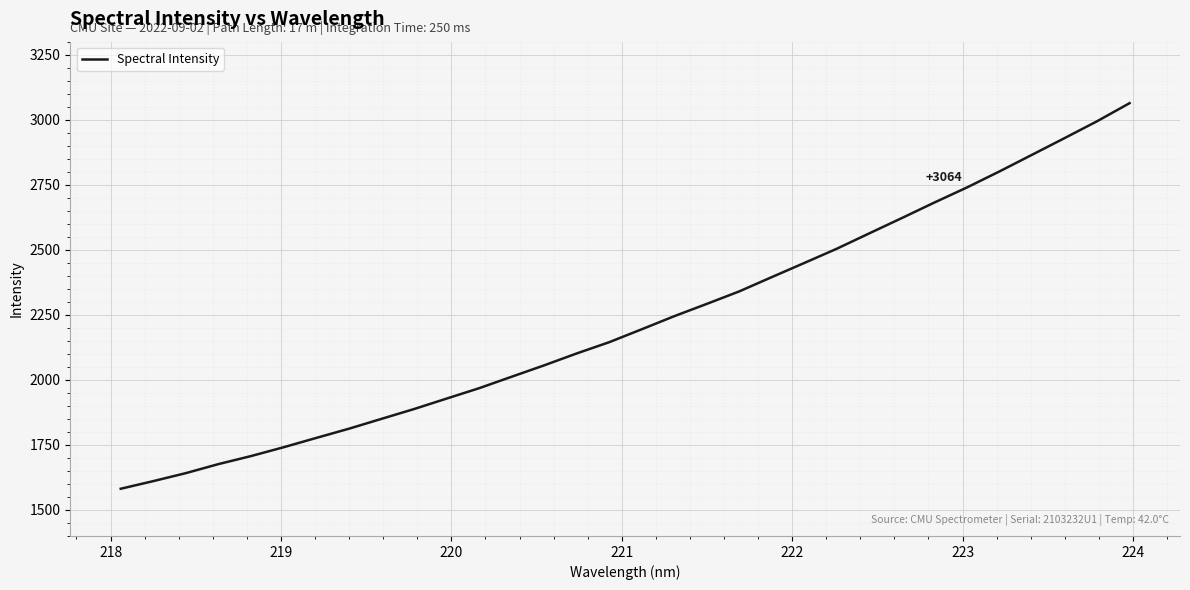

What is the difference between the maximum and minimum values?

1482.1